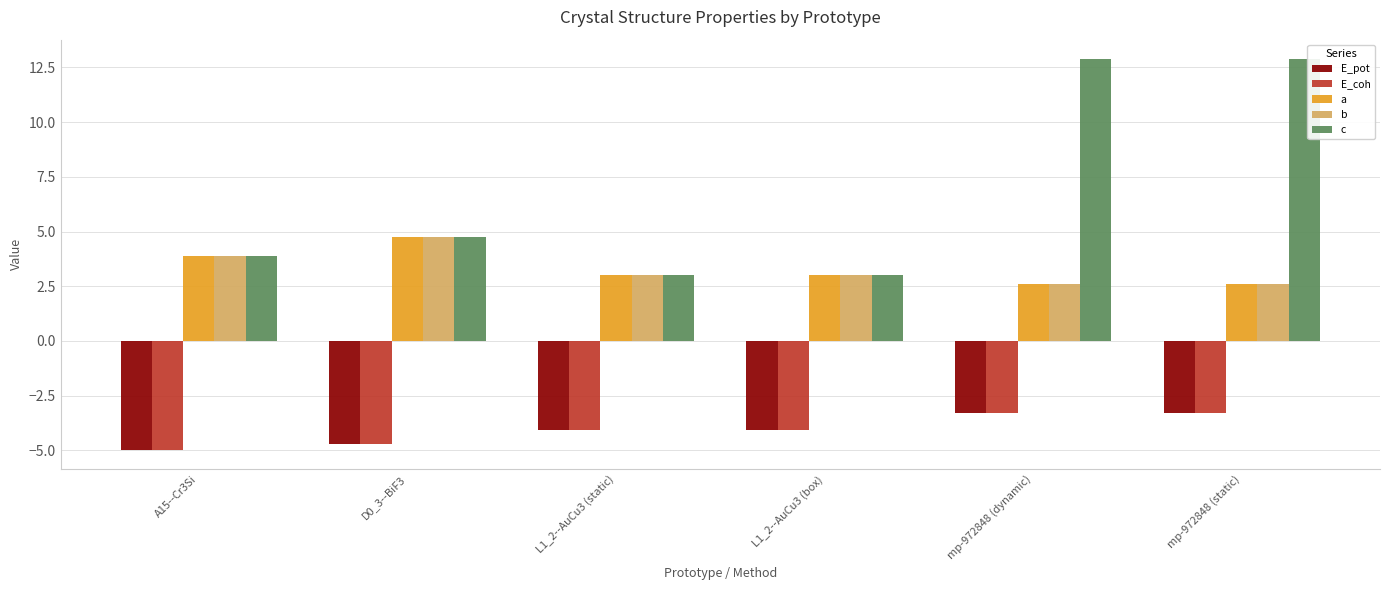

What is the difference between the second highest and second lowest values in the c series?

9.8